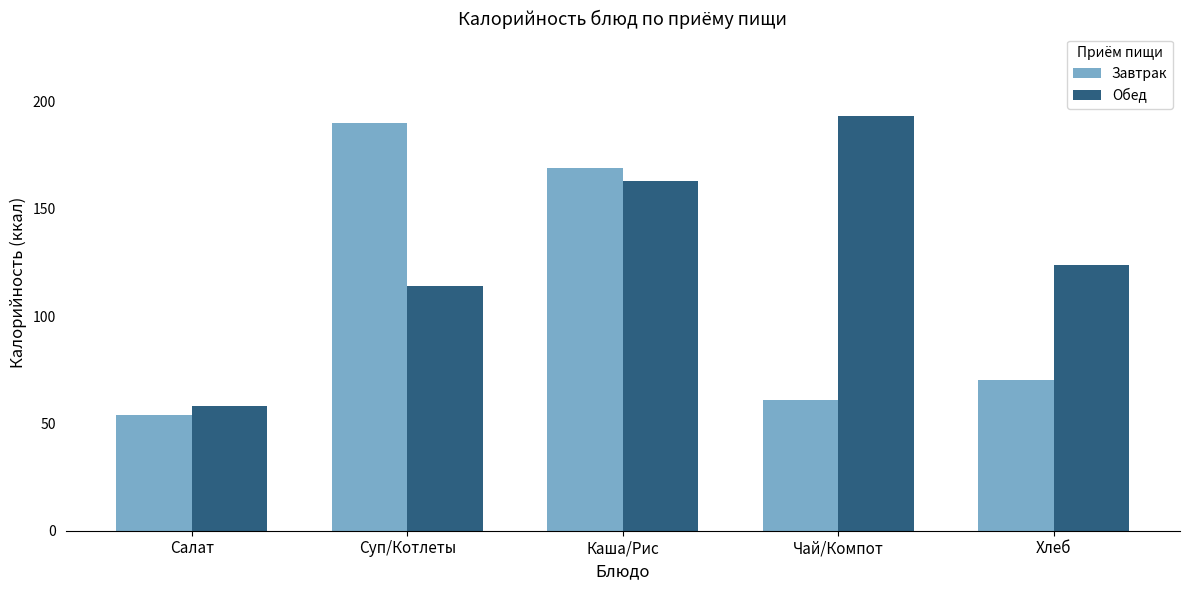

Between Суп/Котлеты and Каша/Рис, which series saw the biggest shift?

Обед